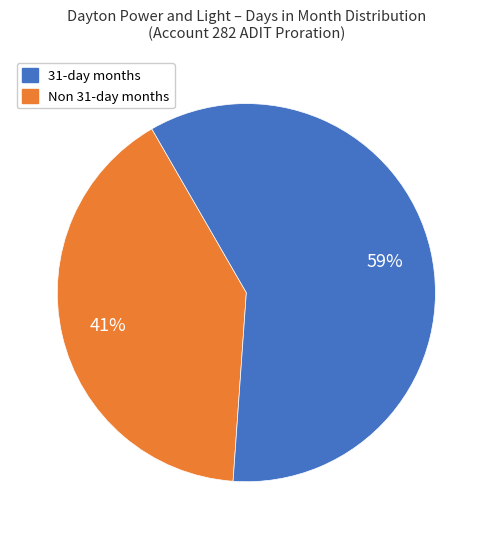

Does any single category account for the majority?

Yes